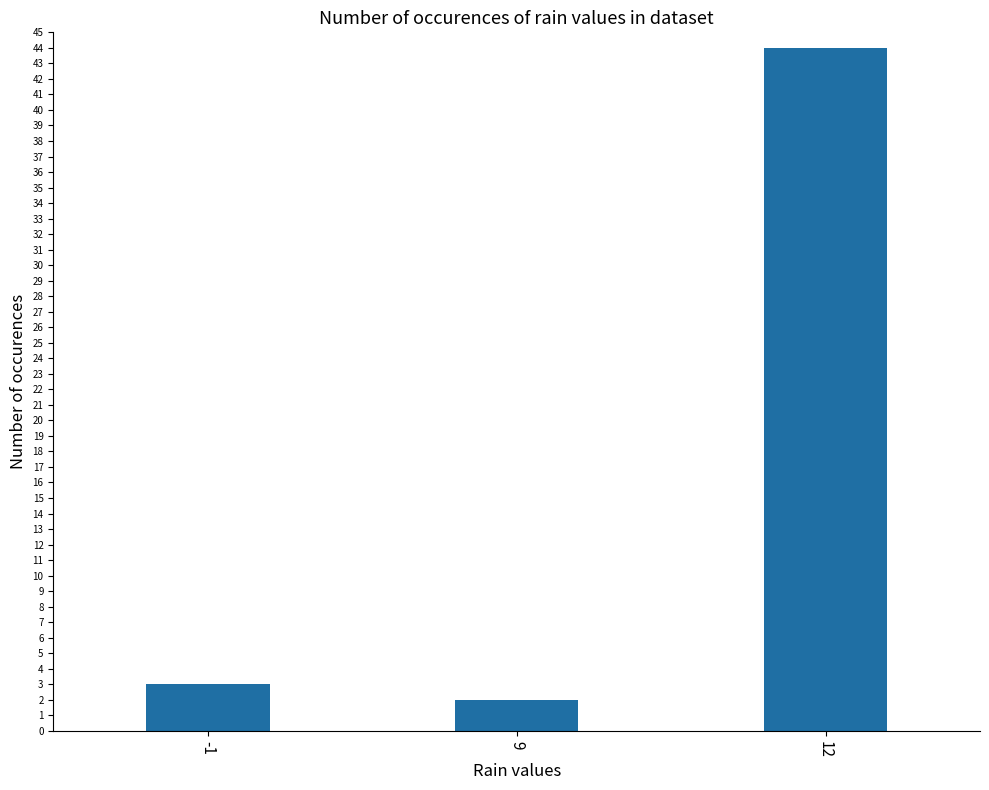

How many bars are there in total?

3